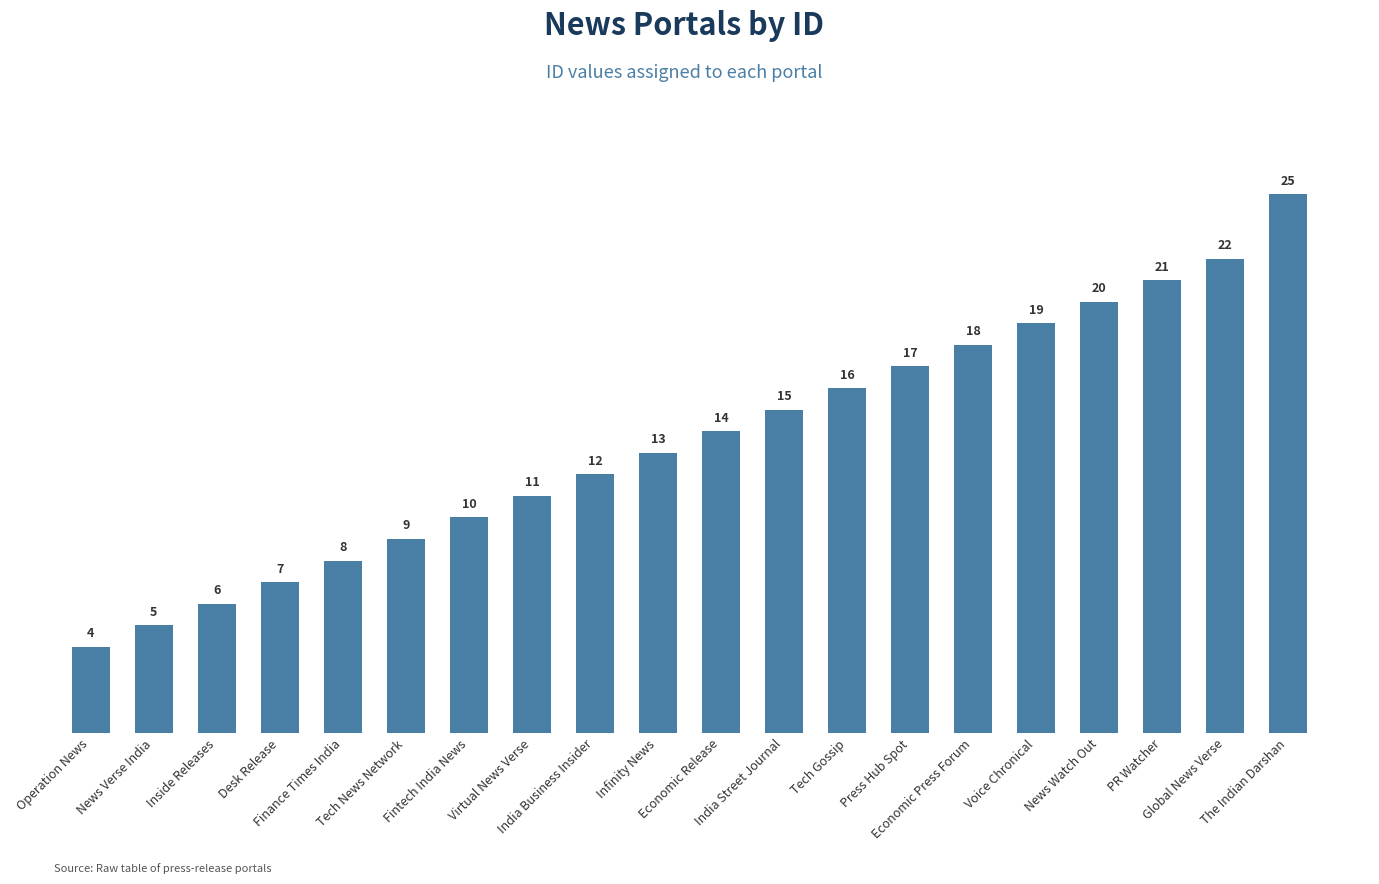

What is the minimum value shown in the chart?

4